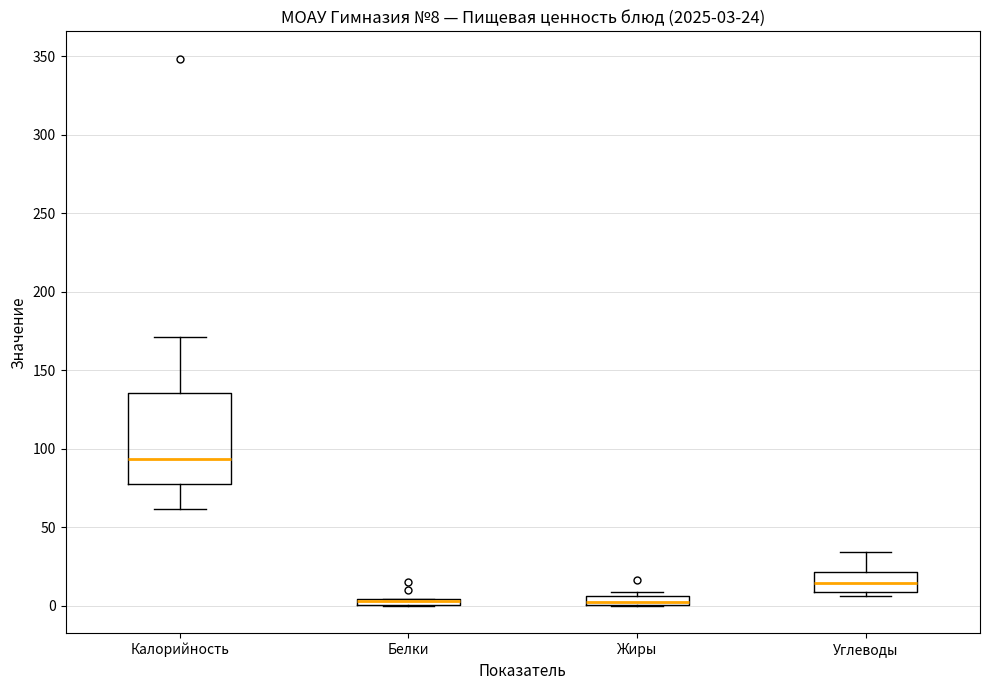

Comparing the boxes themselves (not the whiskers), which one is the tallest?

Калорийность